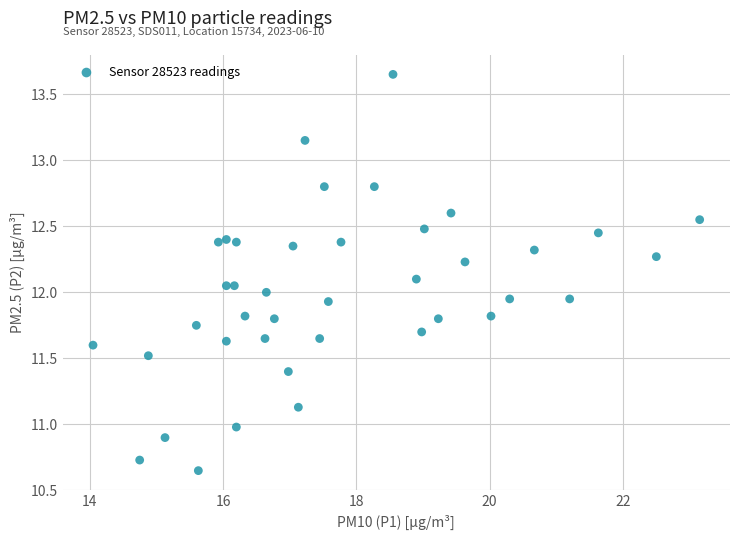

What is the range of Y values (max minus min)?

3.0